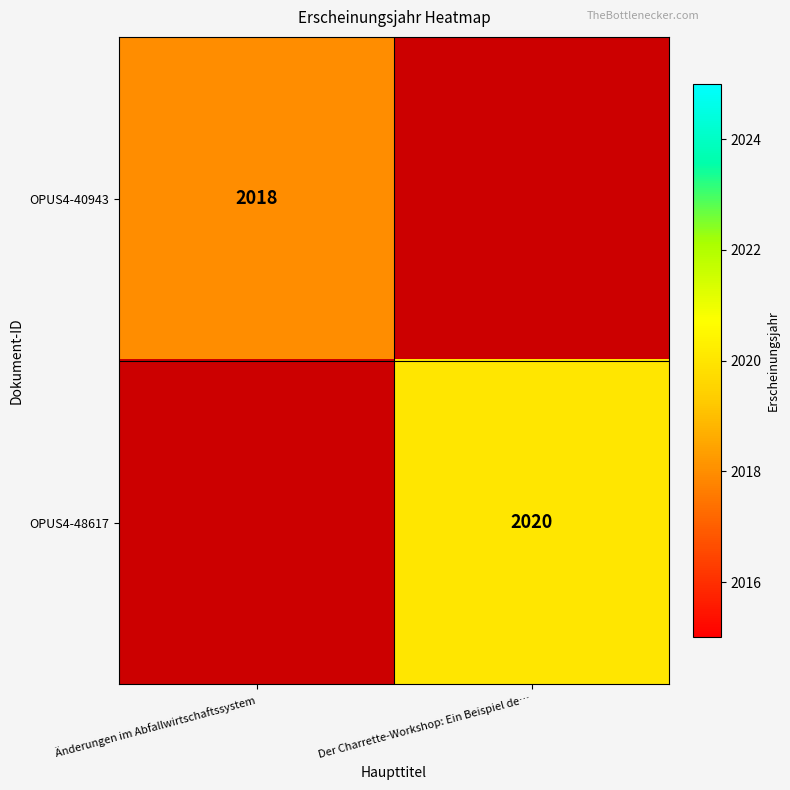

Count the number of data series in this chart.

2